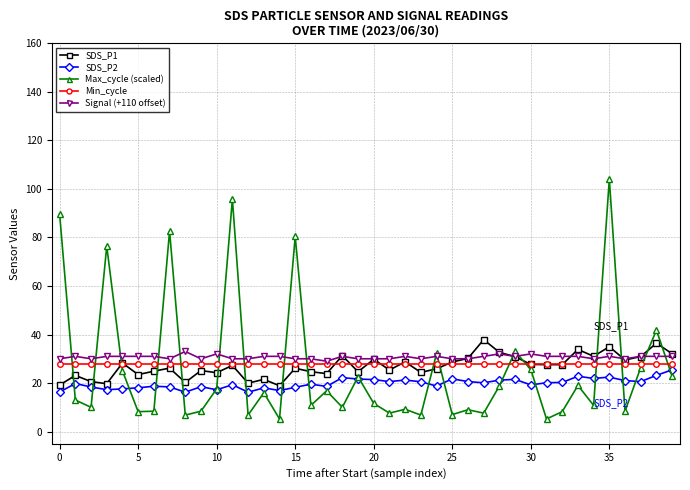

What is the value of the SDS_P1 point at the 6th from the left?

23.5